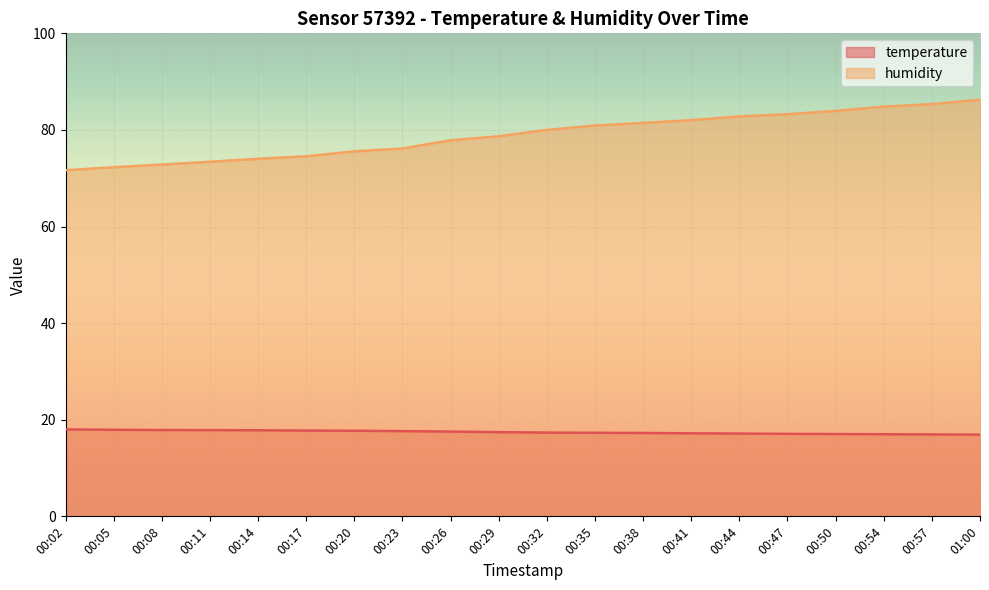

Which has a higher value, 00:02 or 00:50?

00:02